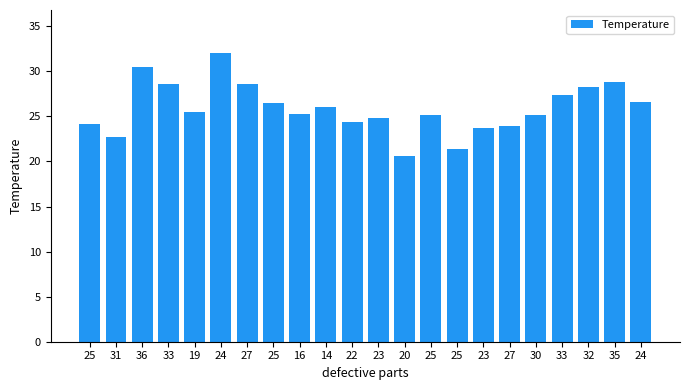

Does the chart contain any negative values?

No